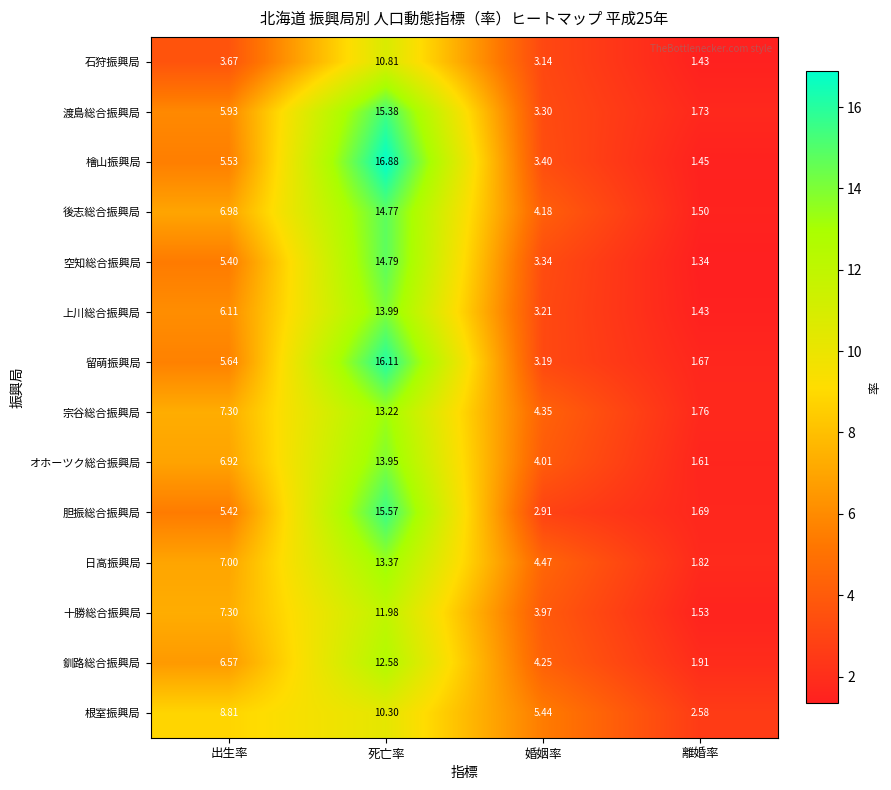

Which category has the highest value in the 宗谷総合振興局 series?

死亡率